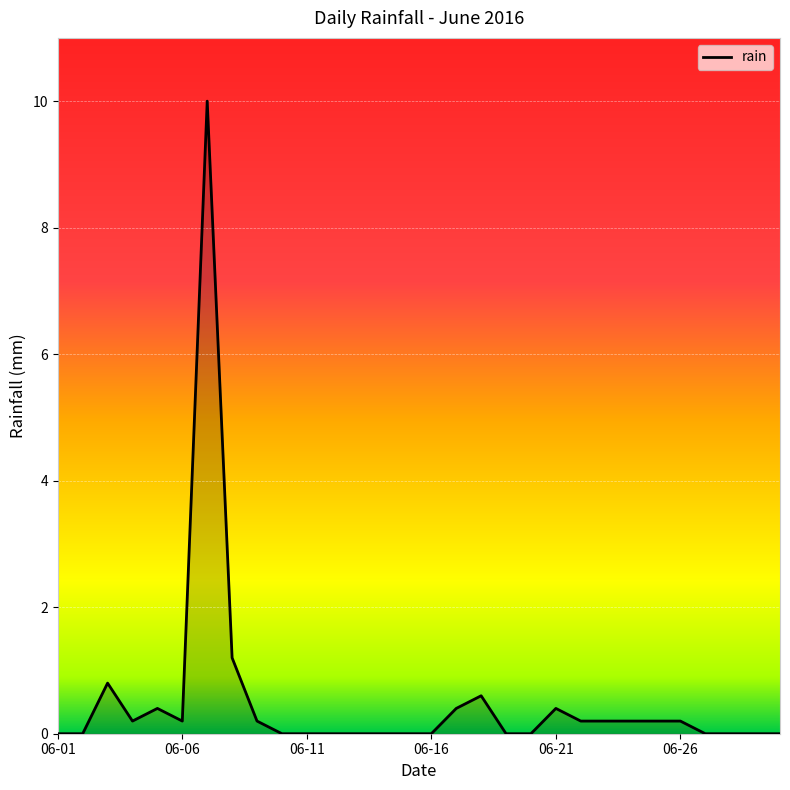

What is the difference between the maximum and minimum values?

10.0